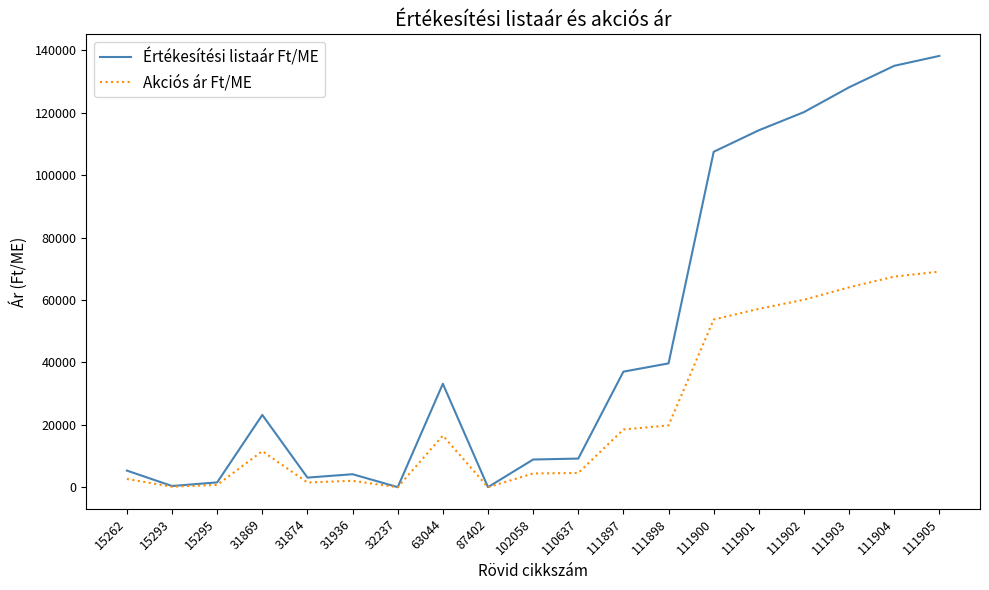

Which series has the largest total across all categories?

Értékesítési listaár Ft/ME